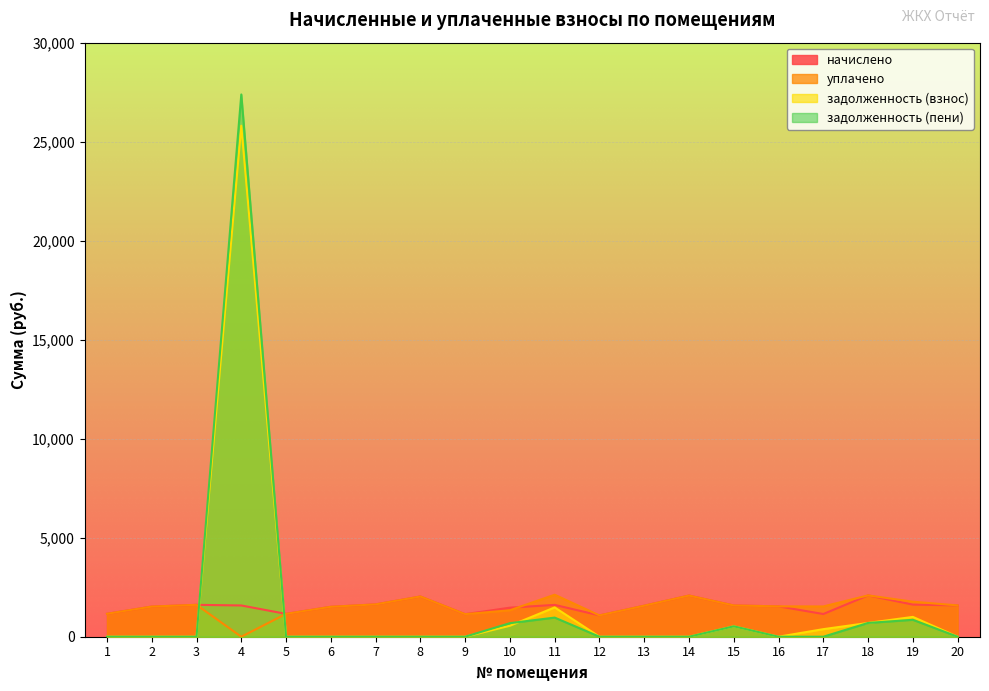

Reading right to left, list all the values displayed in this chart.

начислено: 1581.7	1622.3	2086.8	1146.7	1533.8	1578.0	2079.5	1567.0	1076.6	1607.5	1467.4	1139.3	2031.5	1633.3	1511.7	1154.0	1578.0	1611.2	1522.7	1157.7
уплачено: 1581.7	1769.0	2086.8	1528.9	1533.8	1578.0	2079.5	1567.0	1076.6	2120.9	1337.5	1139.3	2031.5	1633.3	1511.7	1154.0	0.0	1611.2	1522.7	1157.7
задолженность (взнос): 0.0	1001.0	695.6	382.2	0.0	526.0	0.0	0.0	0.0	1479.8	554.6	0.0	0.0	0.0	0.0	0.0	25806.5	0.0	0.0	0.0
задолженность (пени): 0.0	854.3	695.6	0.0	0.0	526.0	0.0	0.0	0.0	966.4	684.6	0.0	0.0	0.0	0.0	0.0	27384.6	0.0	0.0	0.0